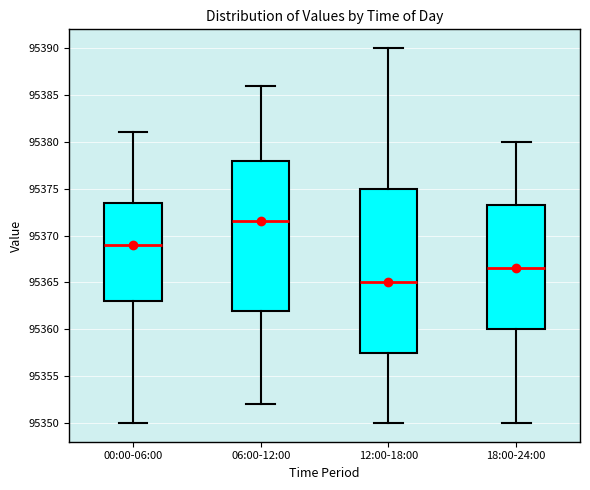

Where does the upper whisker of the box for 18:00-24:00 end on the y-axis? The values are not printed on the chart, so give them approximately, as read against the axis.

95380.0